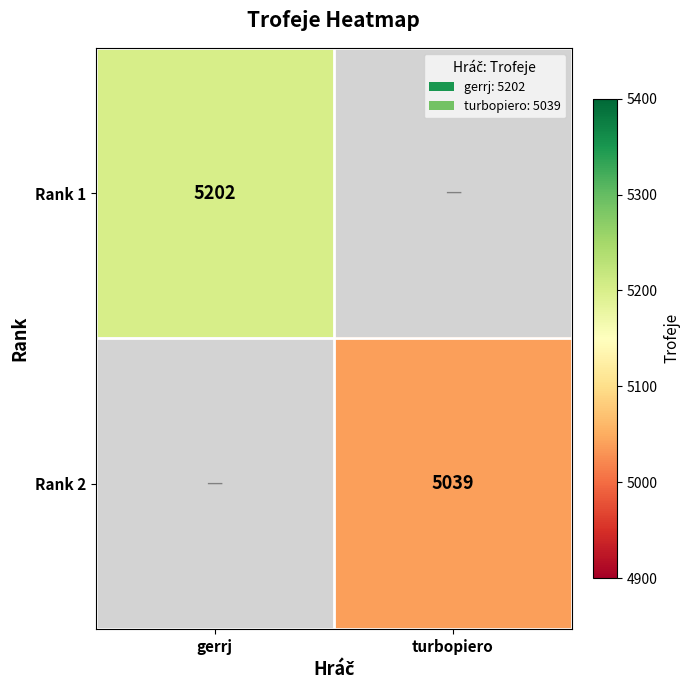

At how many categories does at least one series exceed 5167?

1